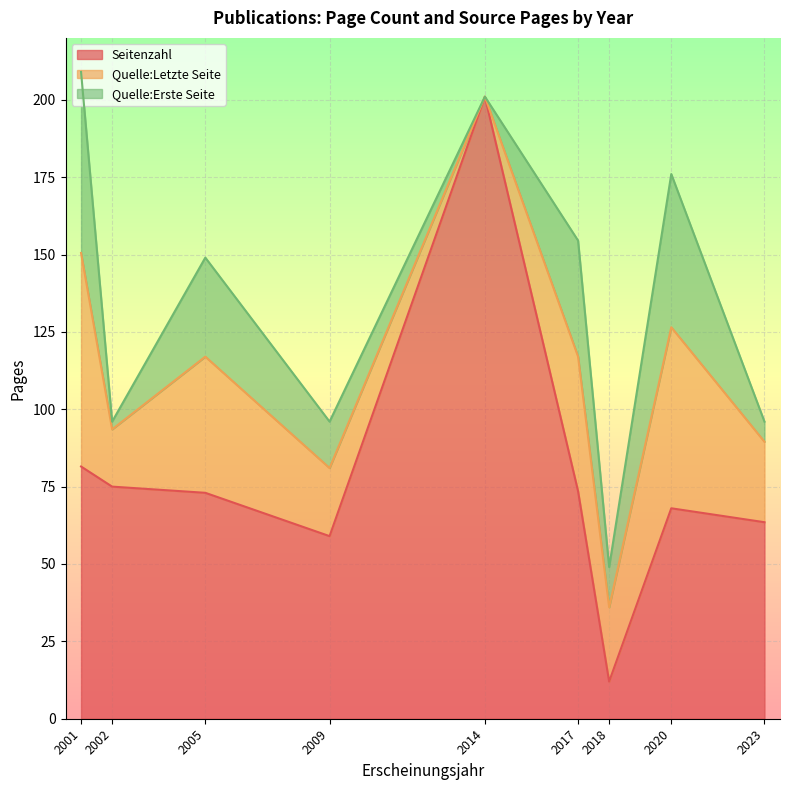

Where is Seitenzahl nearest to the value 106?

2001